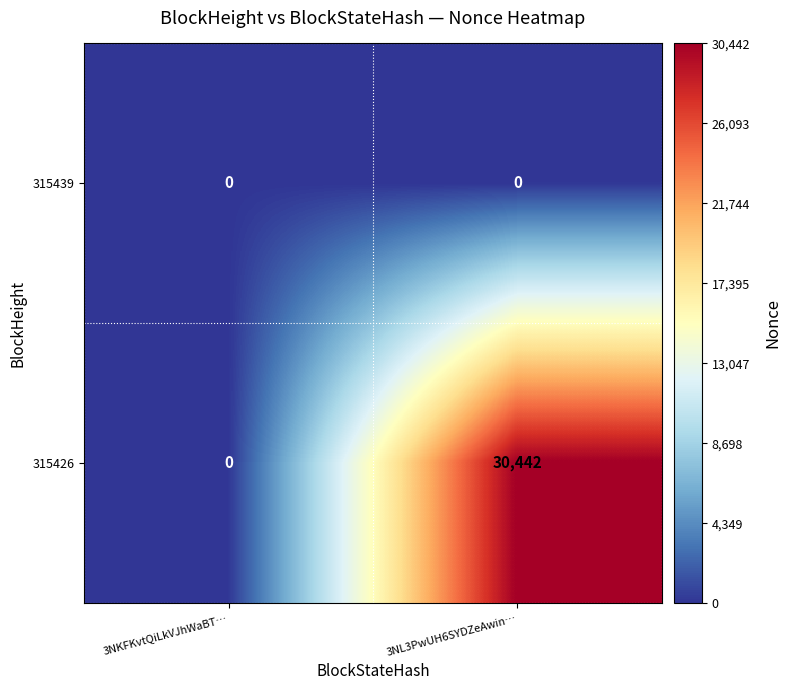

The value of 315426 at 3NL3PwUH6SYDZeAwin… is 44307. True or false?

False